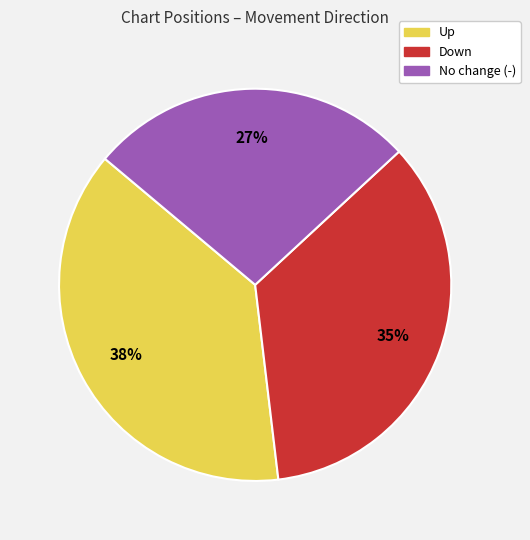

Is there a majority slice in this chart?

No